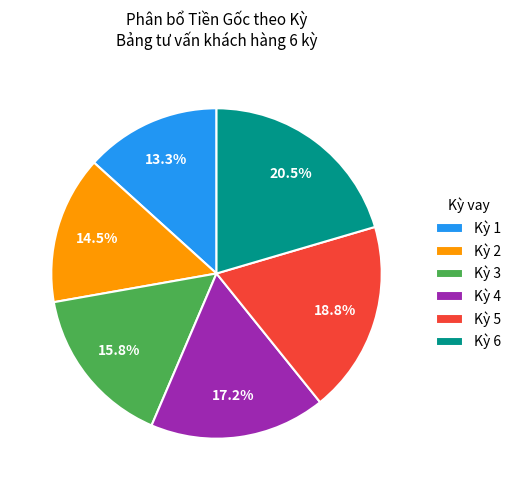

True or false: Kỳ 6 accounts for 32% of the total.

False